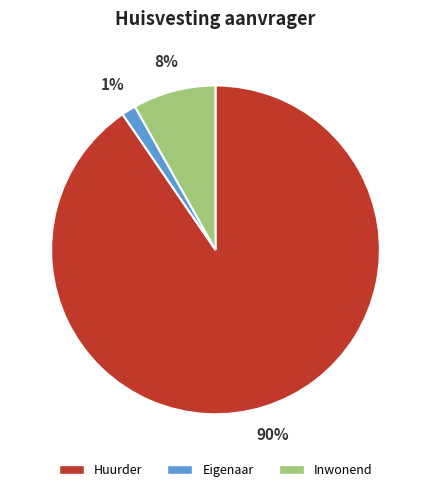

Rank the categories by value from highest to lowest.

Huurder, Inwonend, Eigenaar